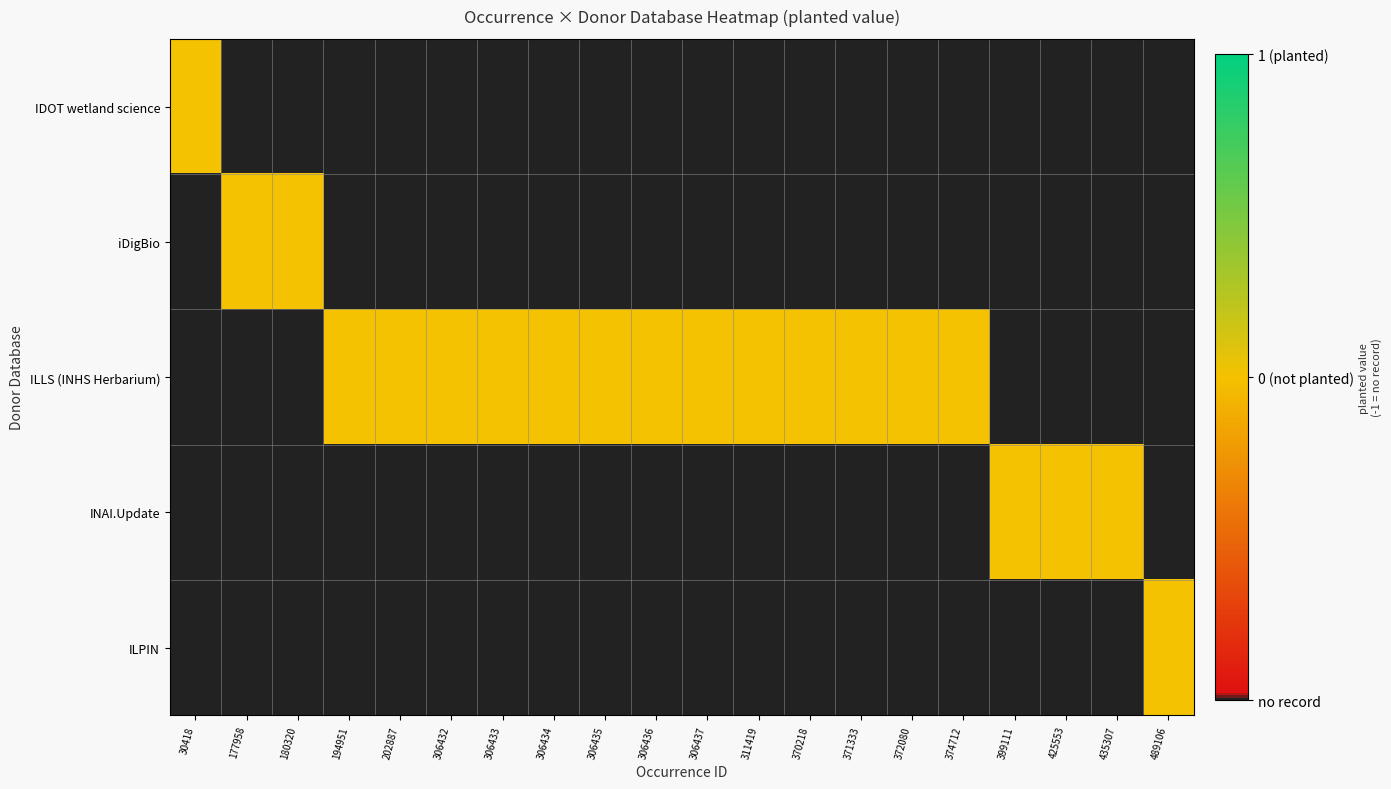

Which series has the largest total across all categories?

ILLS (INHS Herbarium)